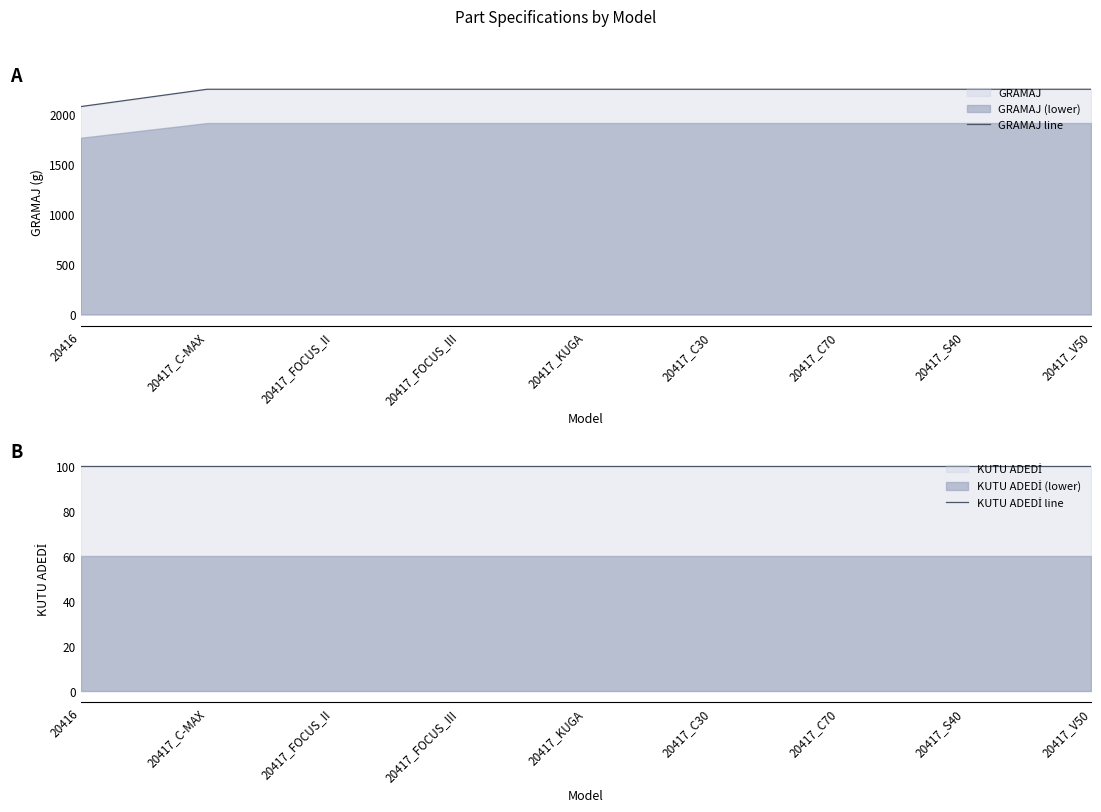

True or false: GRAMAJ line and KUTU ADEDİ line cross at least once.

False